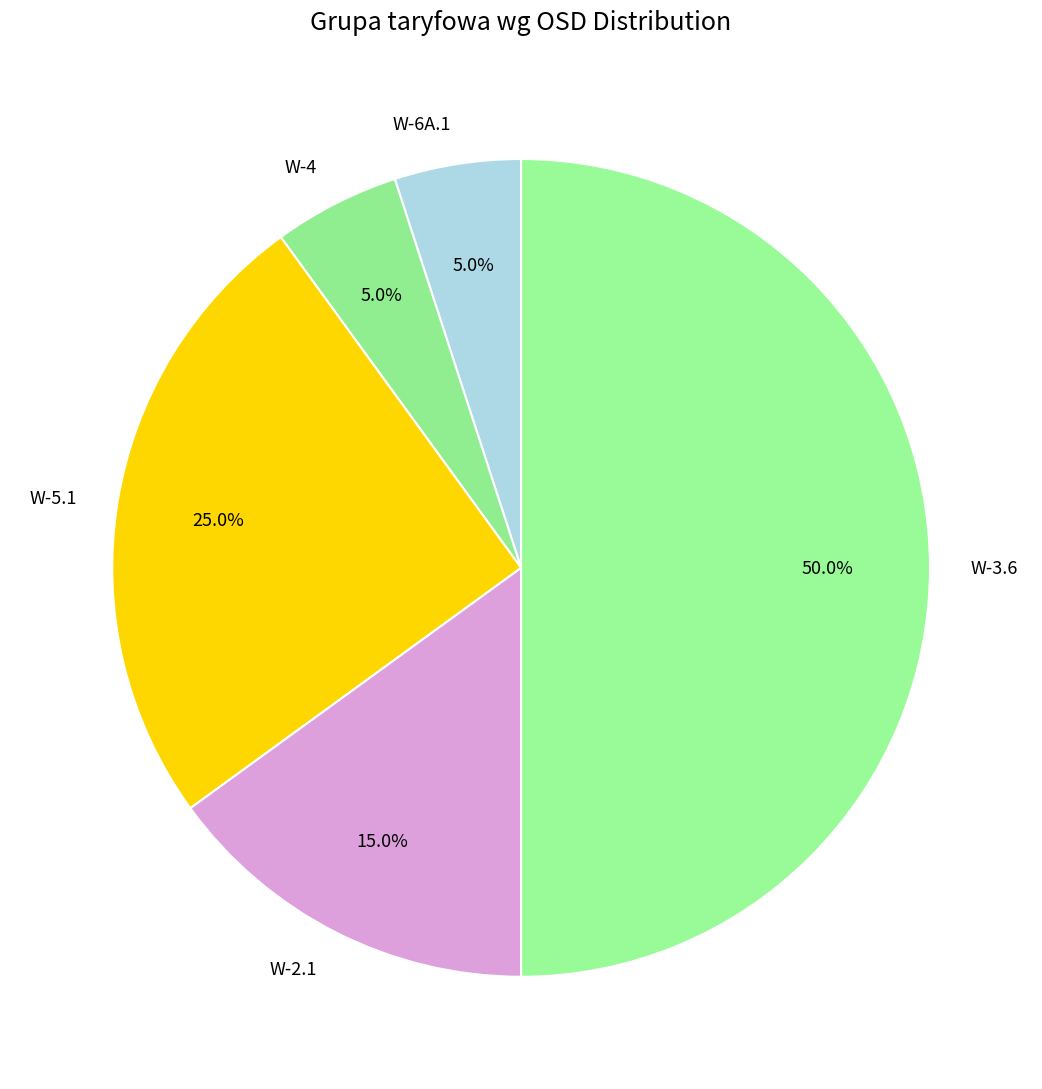

Is the sum of W-5.1 and W-3.6 greater than half?

Yes